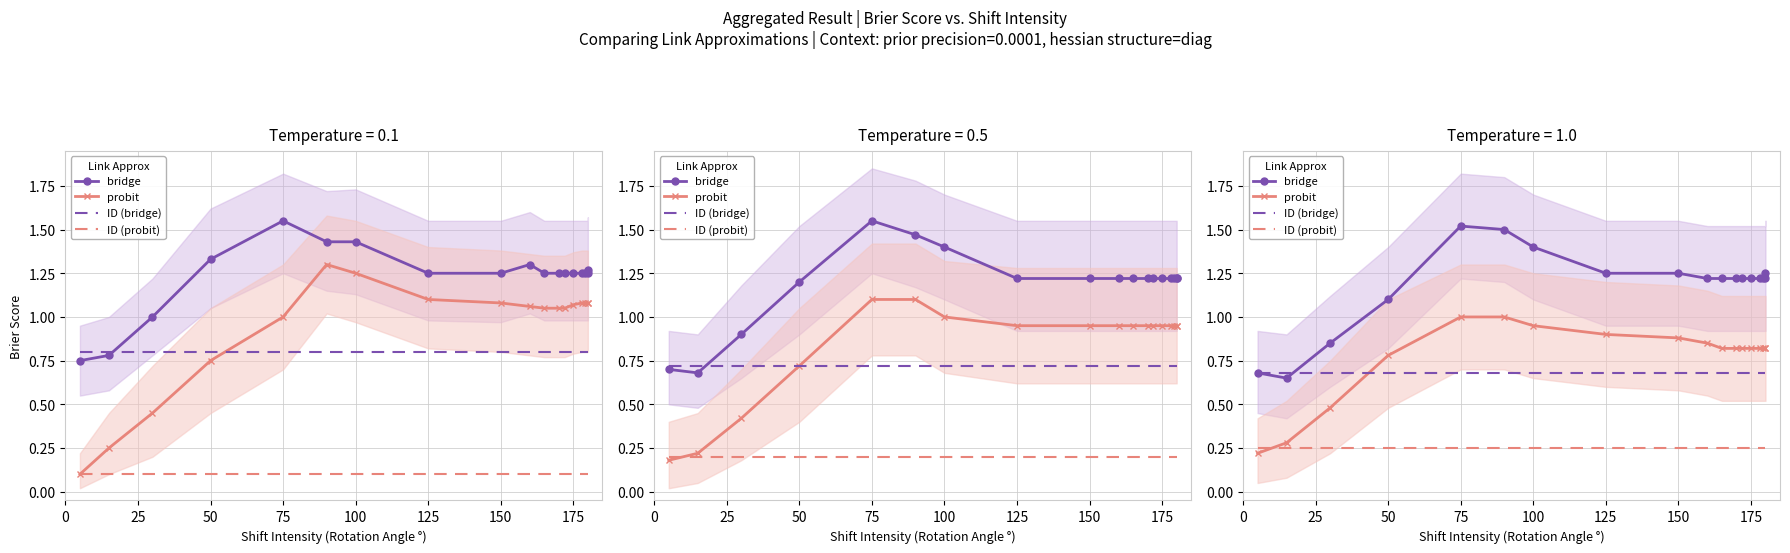

True or false: ID (probit) and ID (bridge) intersect in this chart.

False